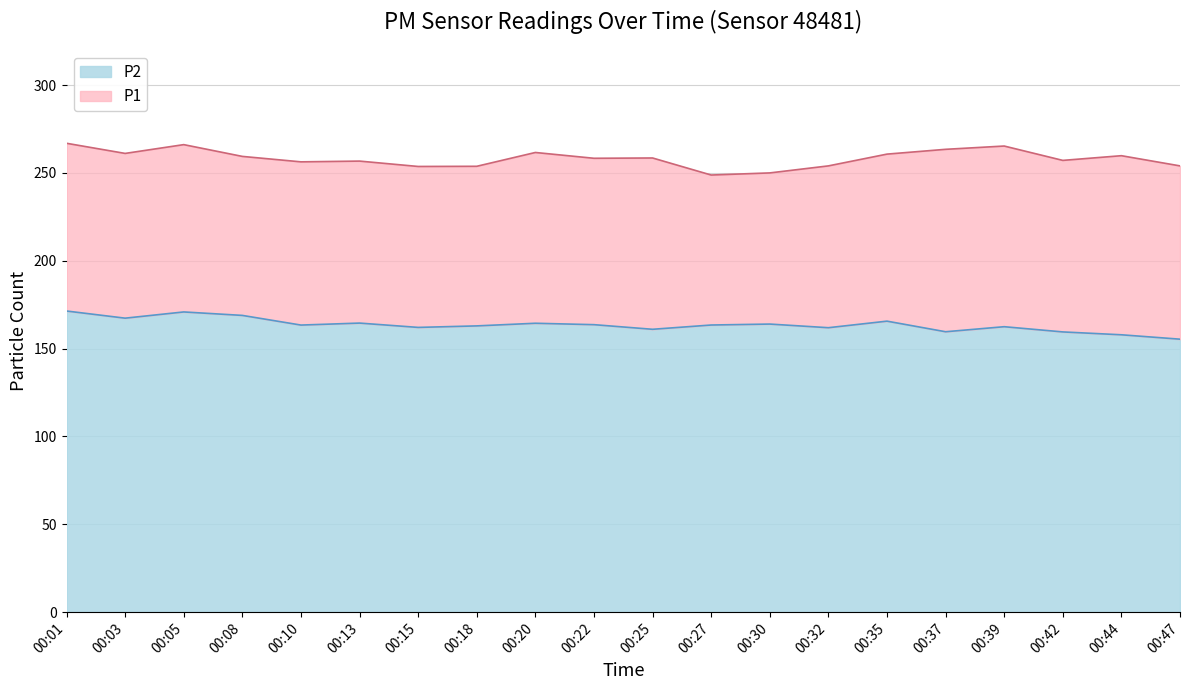

What are all the series names shown in the legend?

P2, P1